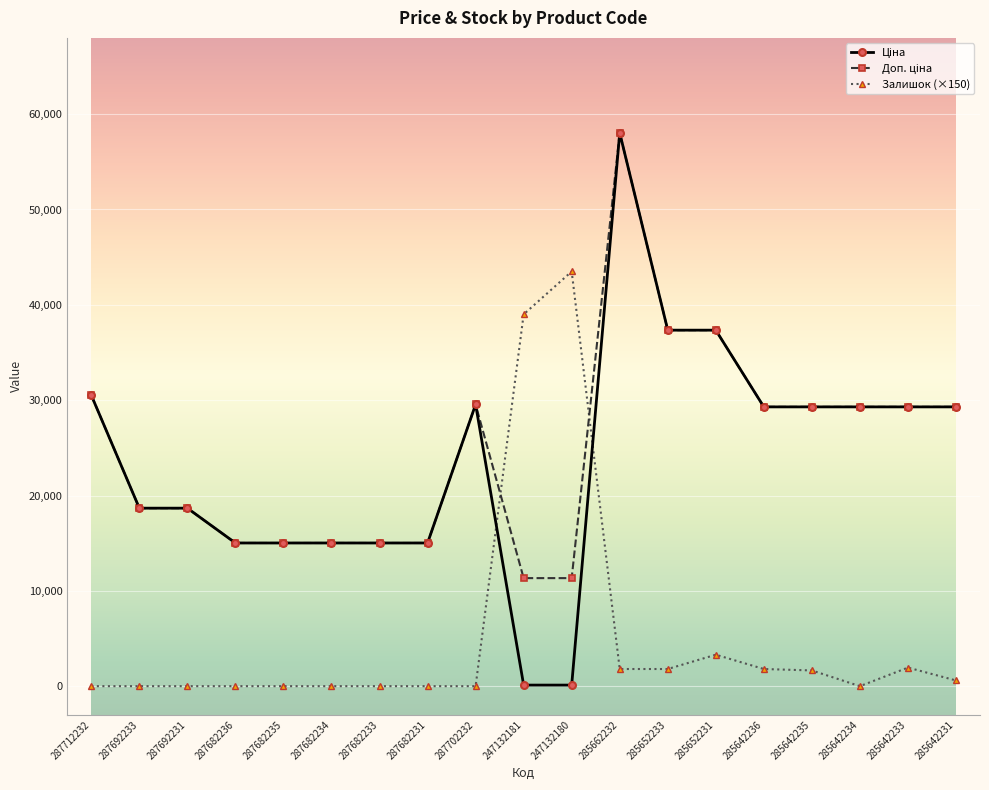

At how many categories does at least one series exceed 53503?

1